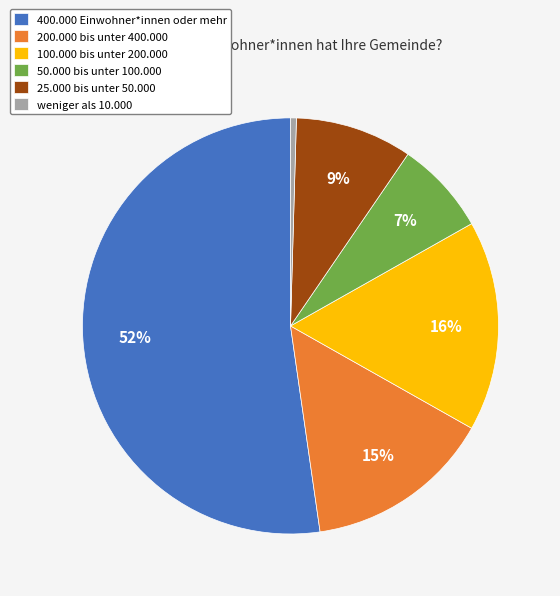

The 100.000 bis unter 200.000 slice represents 16% of the pie. True or false?

True